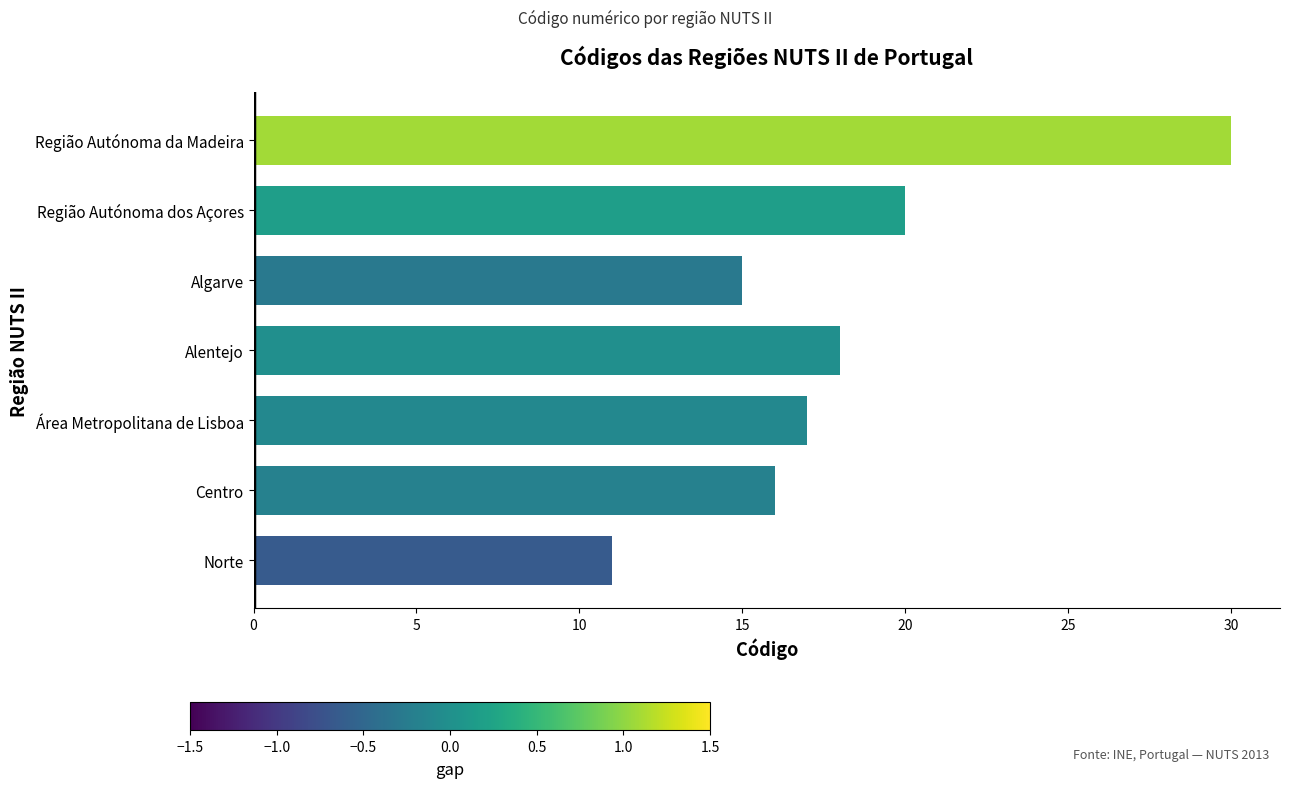

How many values are below 17?

3